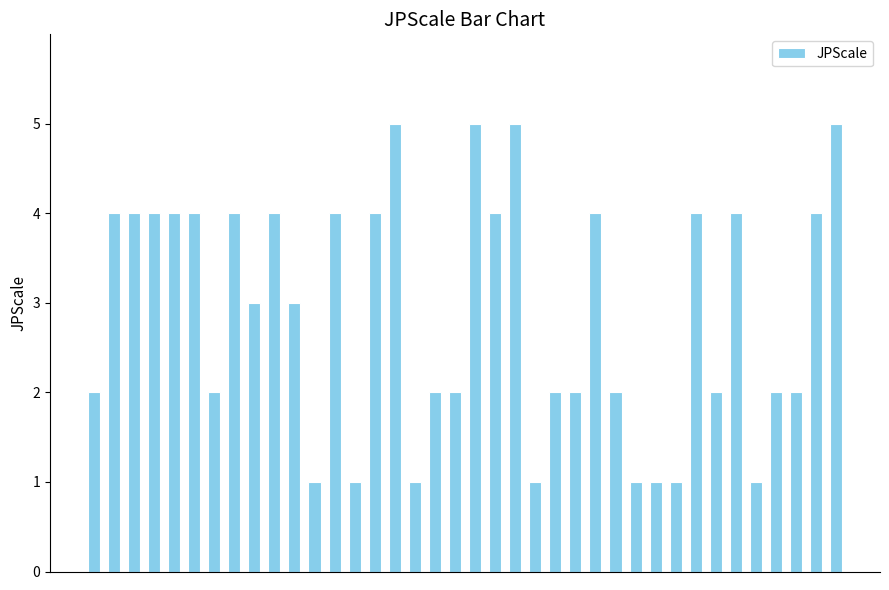

How many distinct data groups are displayed?

1